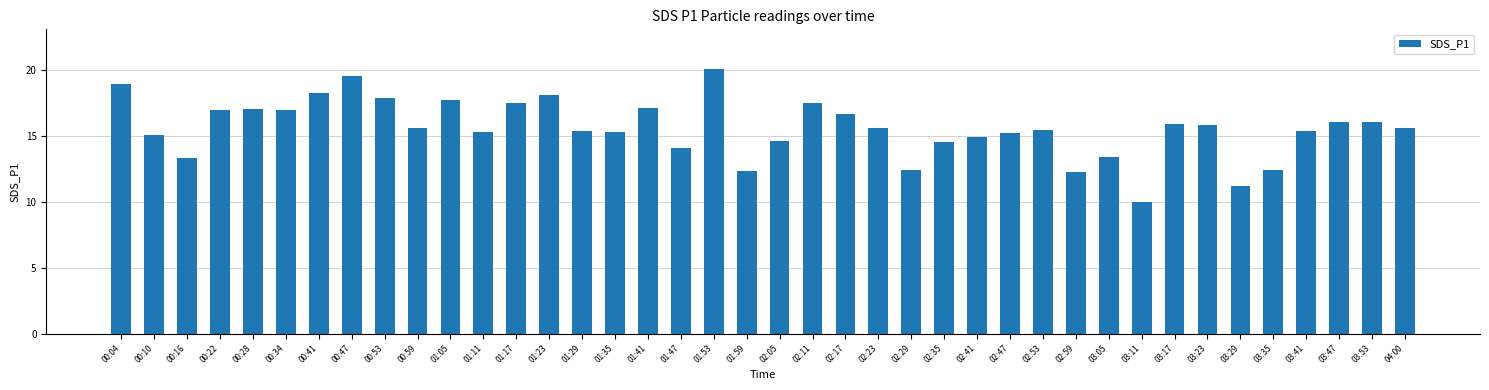

What is the change in value from 02:23 to 02:35?

-1.1